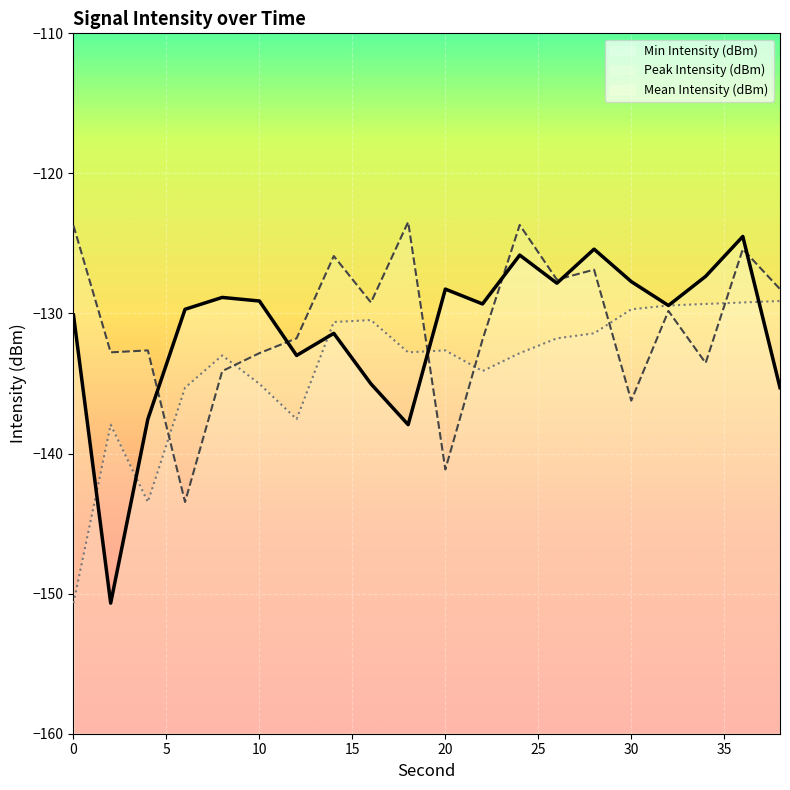

At which label does Min Intensity (dBm) first exceed -132?

14